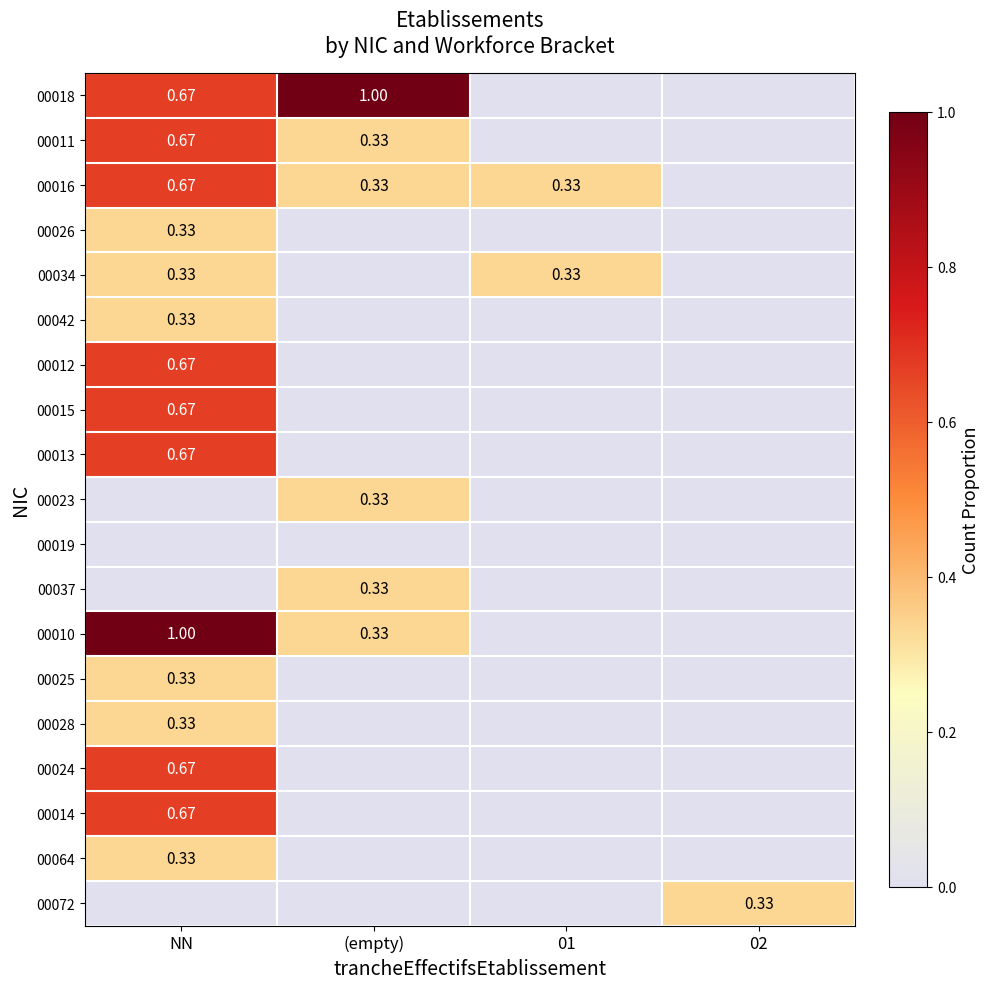

What is the difference between the highest and lowest values at 02?

0.3